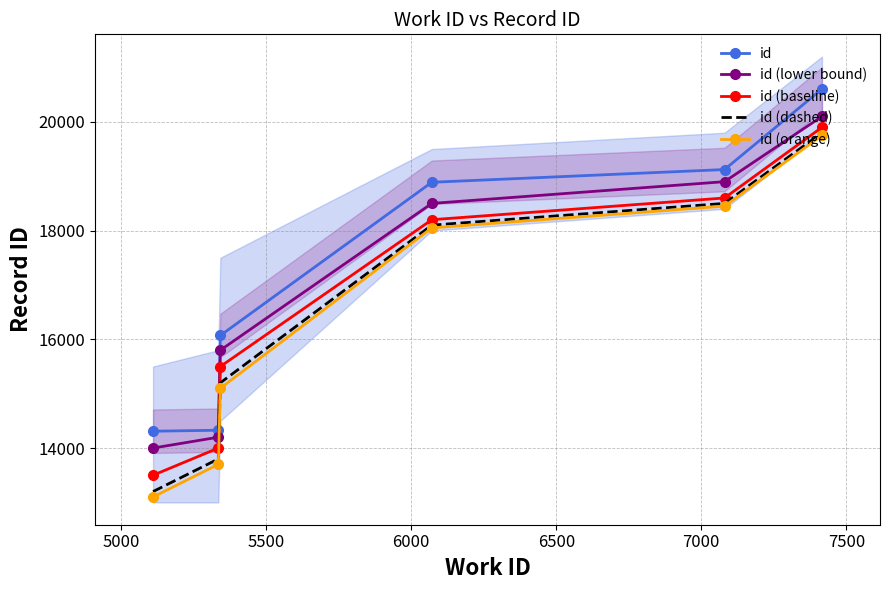

True or false: id (dashed) has more than 1 interior local peaks.

False